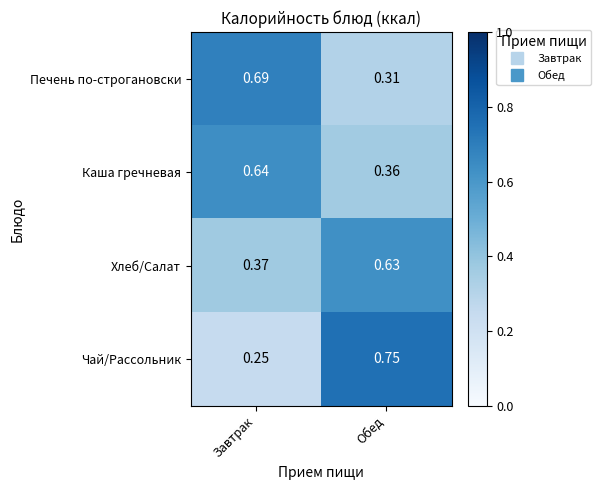

Which series has the widest spread of values?

Чай/Рассольник